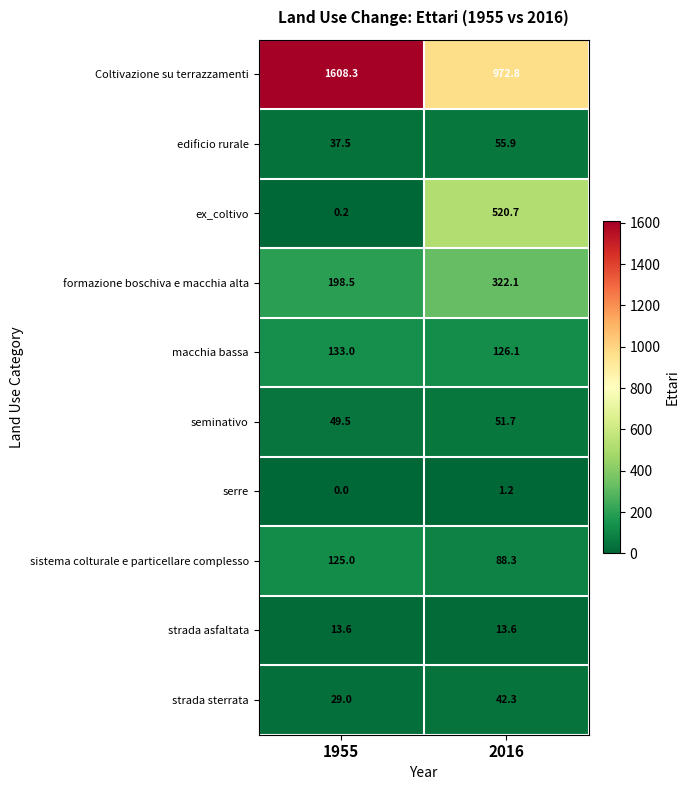

Count the number of categories in the chart.

2